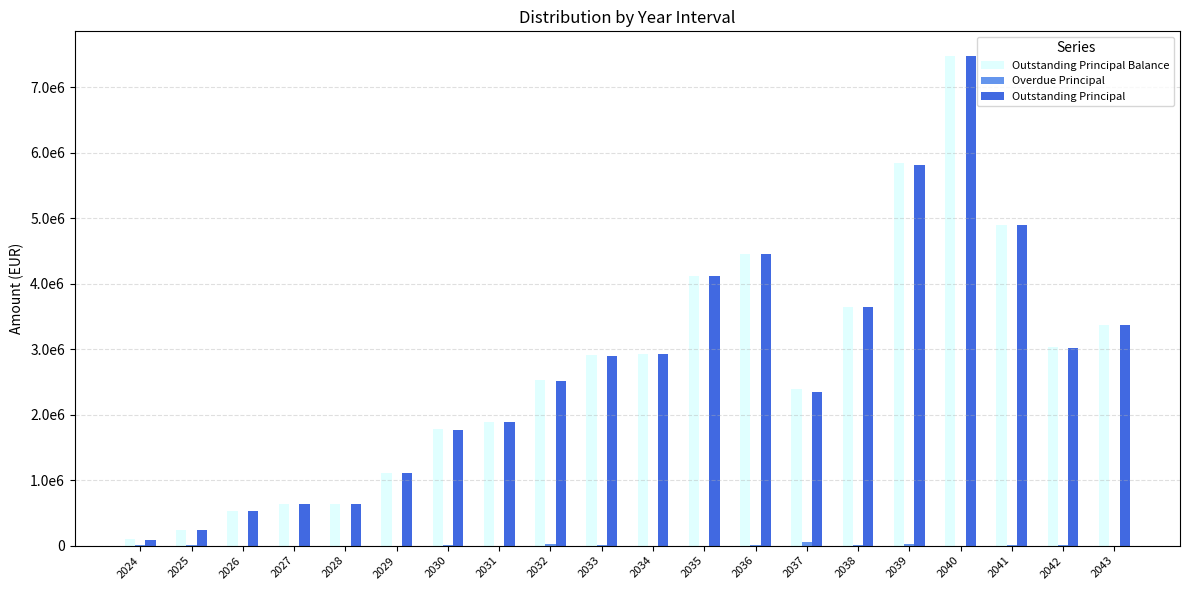

Is it true that Outstanding Principal equals 3278761.9 at 2041?

False